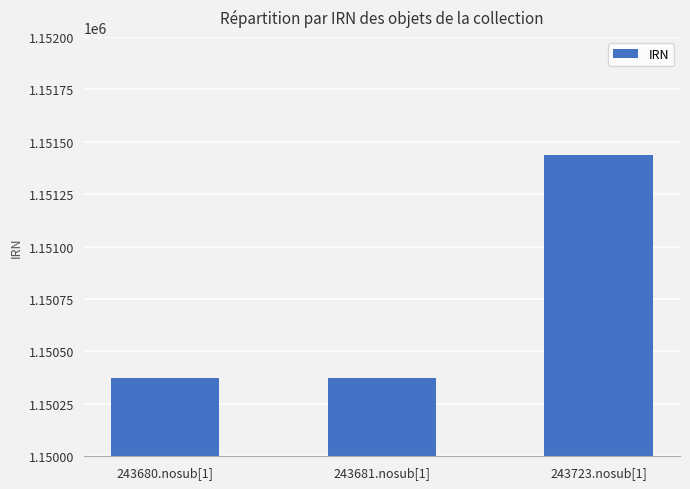

Approximately how many times larger is the value at 243681.nosub[1] compared to 243680.nosub[1]?

1.0